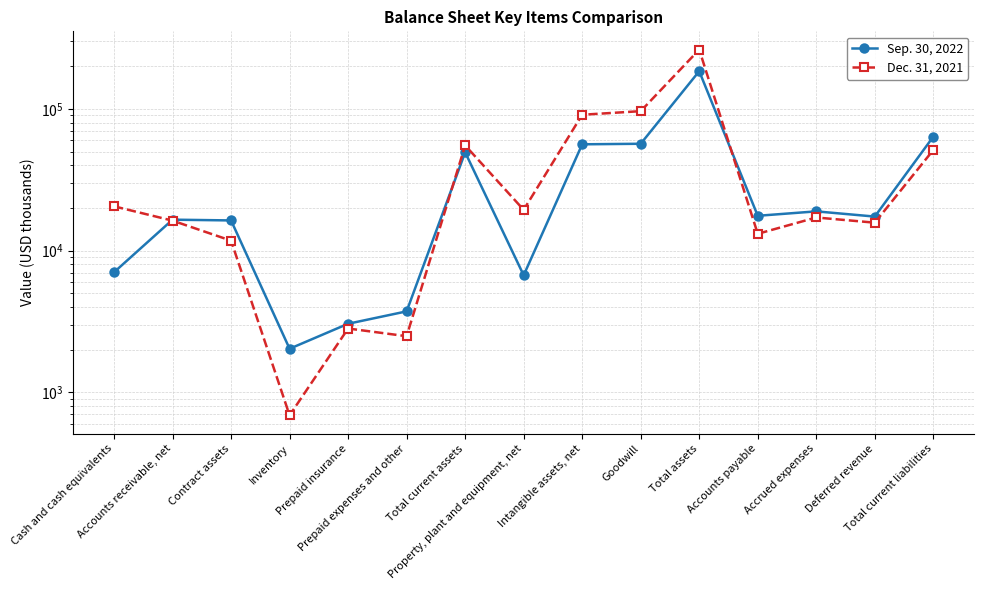

Between Intangible assets, net and Accounts receivable, net, which is larger?

Intangible assets, net